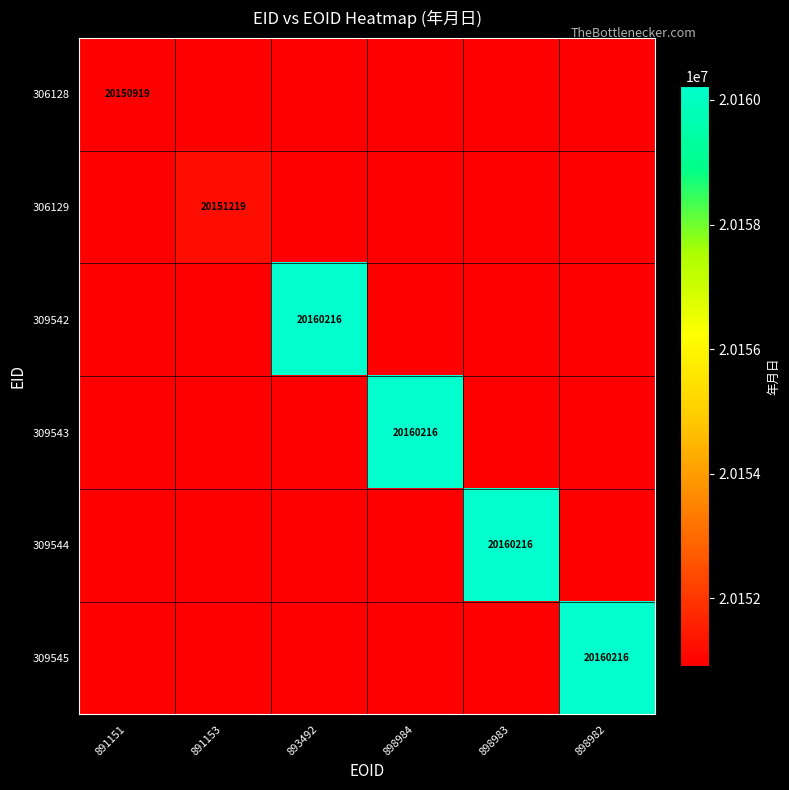

The 306128 series shows 34086923 at 891151. True or false?

False